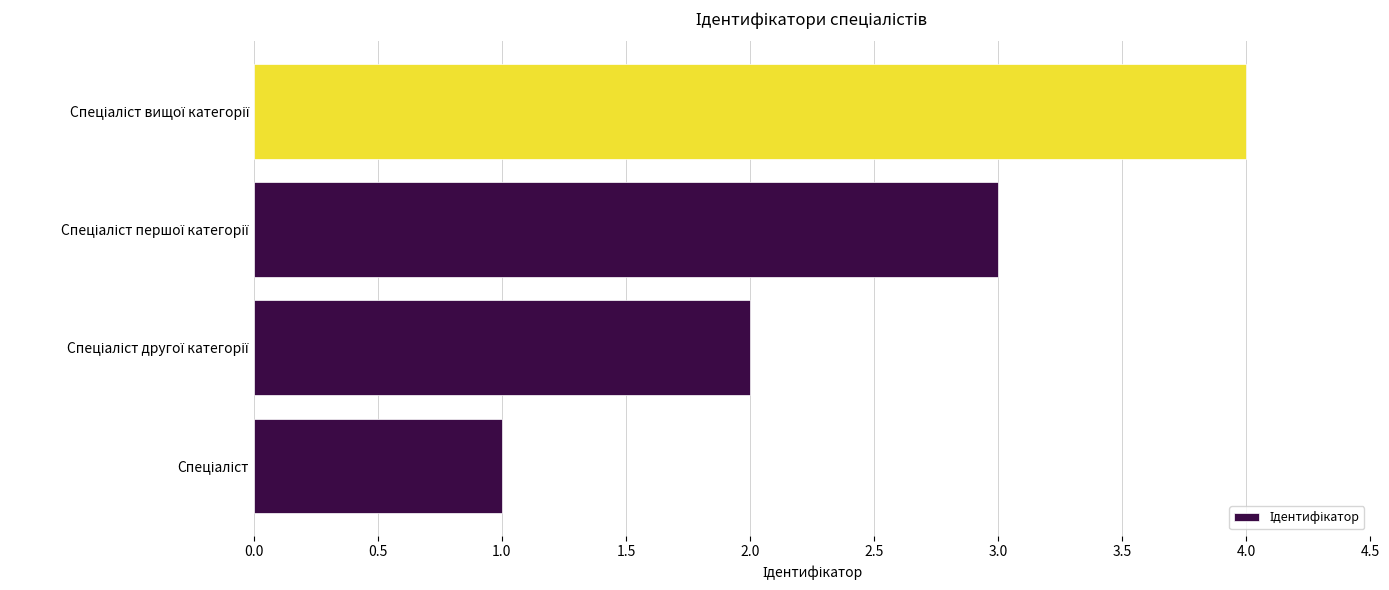

What is the difference between the maximum and minimum values?

3